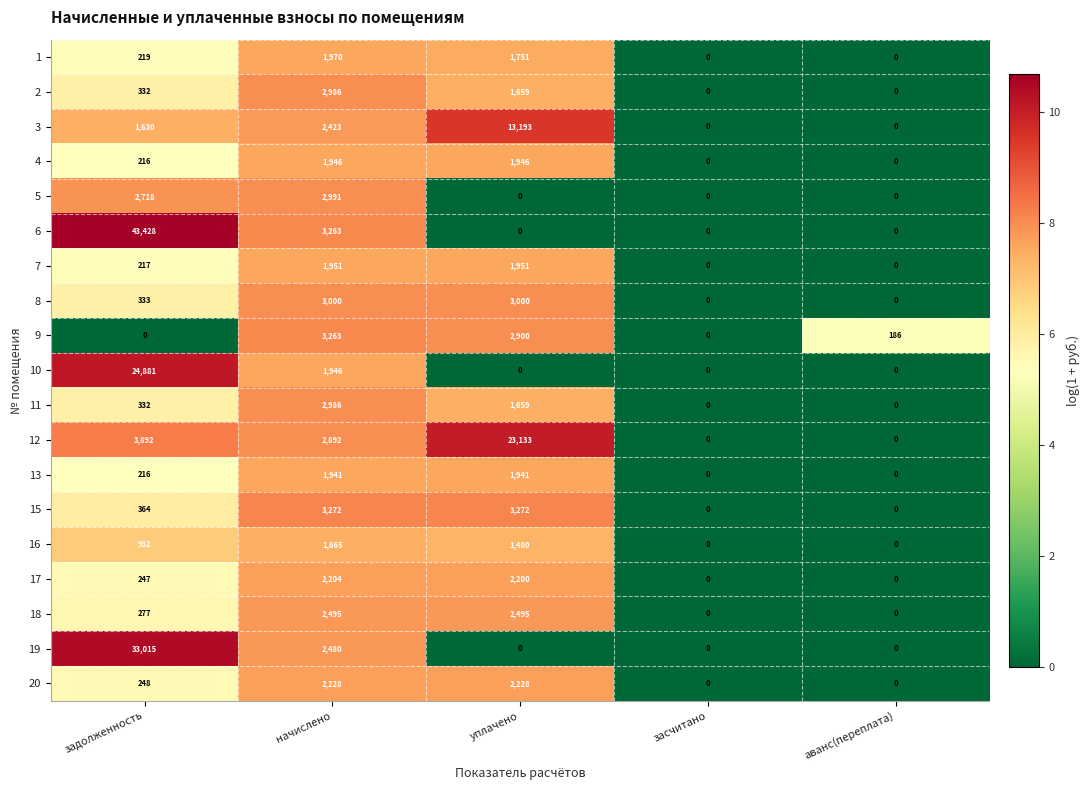

How many values in 19 are above zero?

2